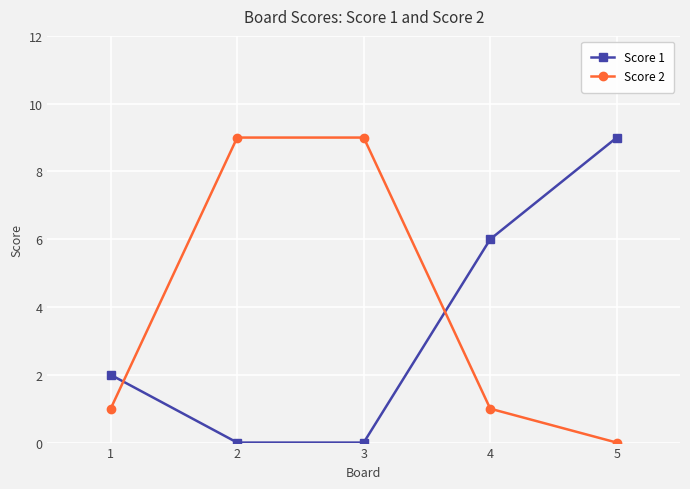

Between which two adjacent categories do Score 1 and Score 2 first intersect?

1 and 2